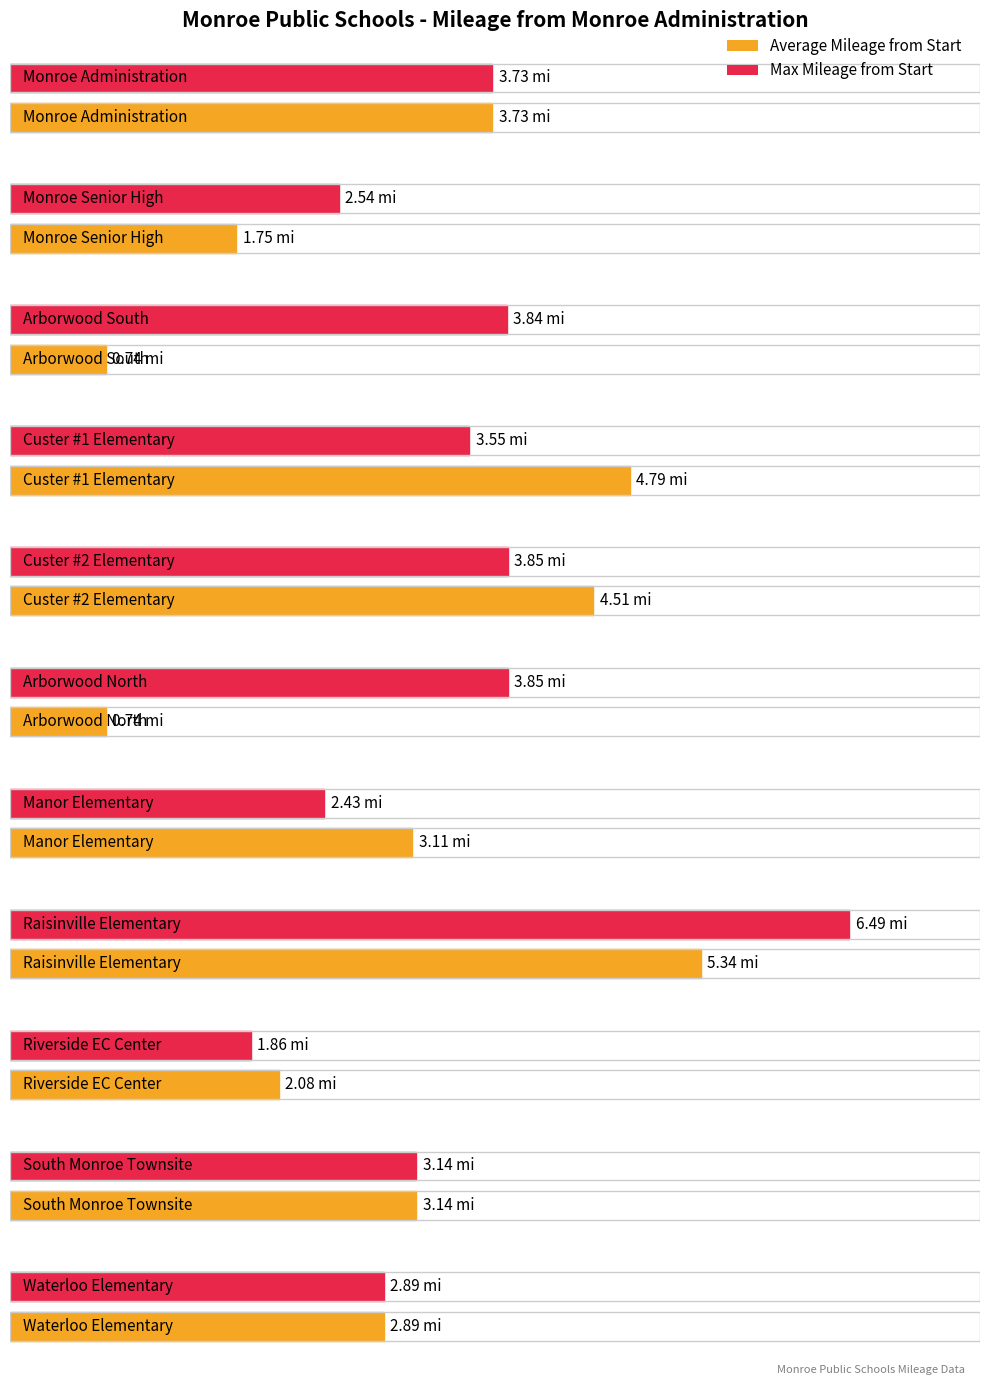

What is the sum of all Average Mileage from Start values?

32.8